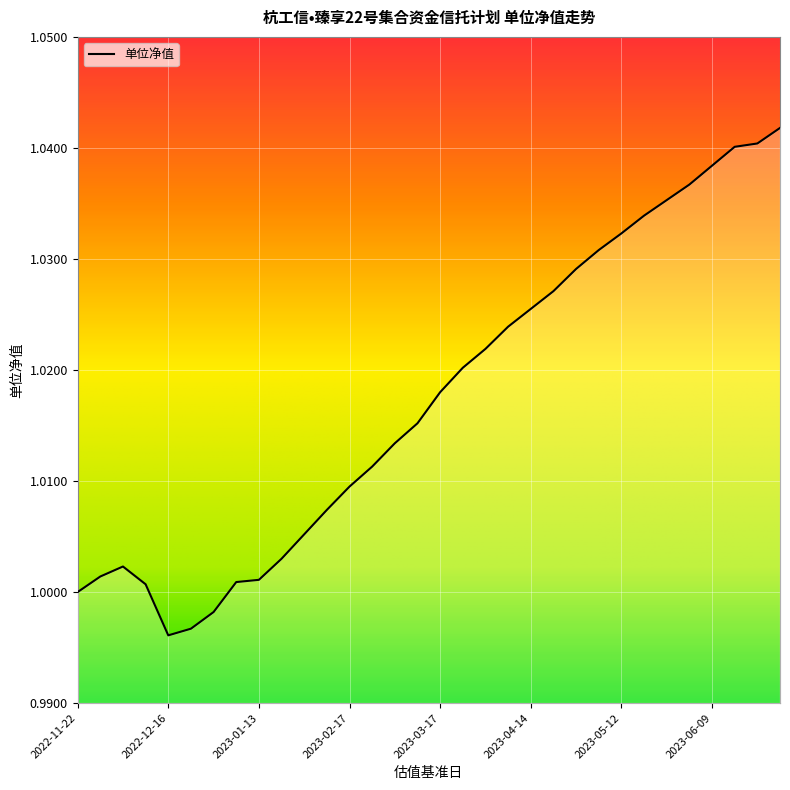

Reading left to right, extract all data points from this chart.

2022-11-22=1.0	2022-11-25=1.0	2022-12-02=1.0	2022-12-09=1.0	2022-12-16=1.0	2022-12-23=1.0	2022-12-30=1.0	2023-01-06=1.0	2023-01-13=1.0	2023-01-20=1.0	2023-02-03=1.0	2023-02-10=1.0	2023-02-17=1.0	2023-02-24=1.0	2023-03-03=1.0	2023-03-10=1.0	2023-03-17=1.0	2023-03-24=1.0	2023-03-31=1.0	2023-04-07=1.0	2023-04-14=1.0	2023-04-21=1.0	2023-04-28=1.0	2023-05-05=1.0	2023-05-12=1.0	2023-05-19=1.0	2023-05-26=1.0	2023-06-02=1.0	2023-06-09=1.0	2023-06-16=1.0	2023-06-23=1.0	2023-06-30=1.0